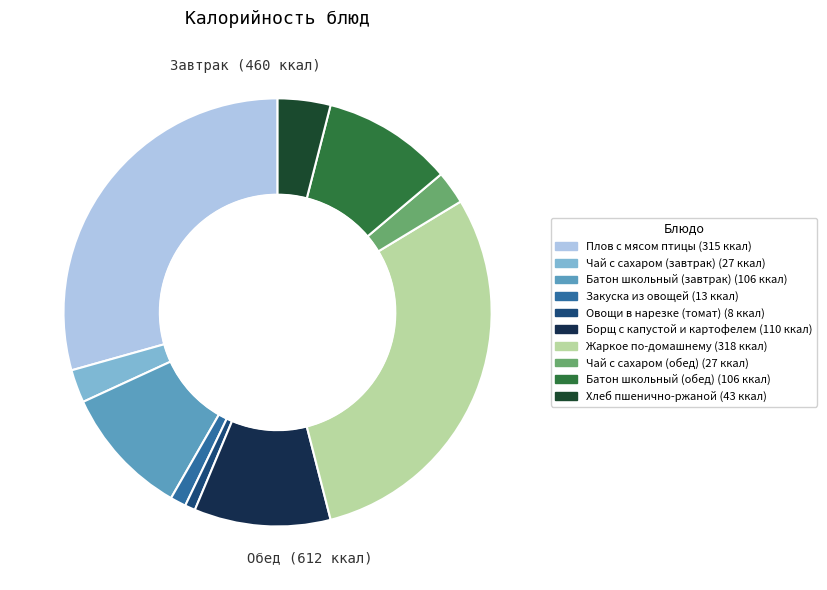

Do Овощи в нарезке (томат) and Чай с сахаром (завтрак) together represent more than half of the pie?

No